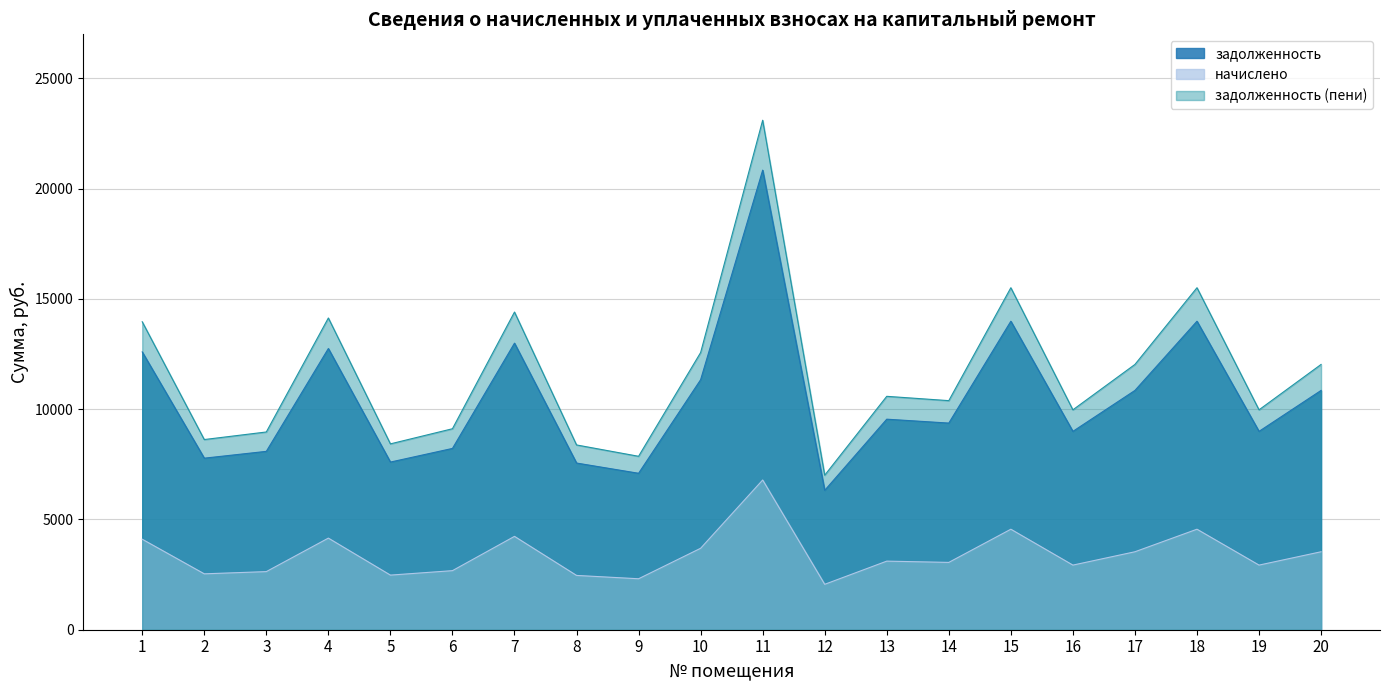

Which series changed the most between 9 and 19?

задолженность (пени)